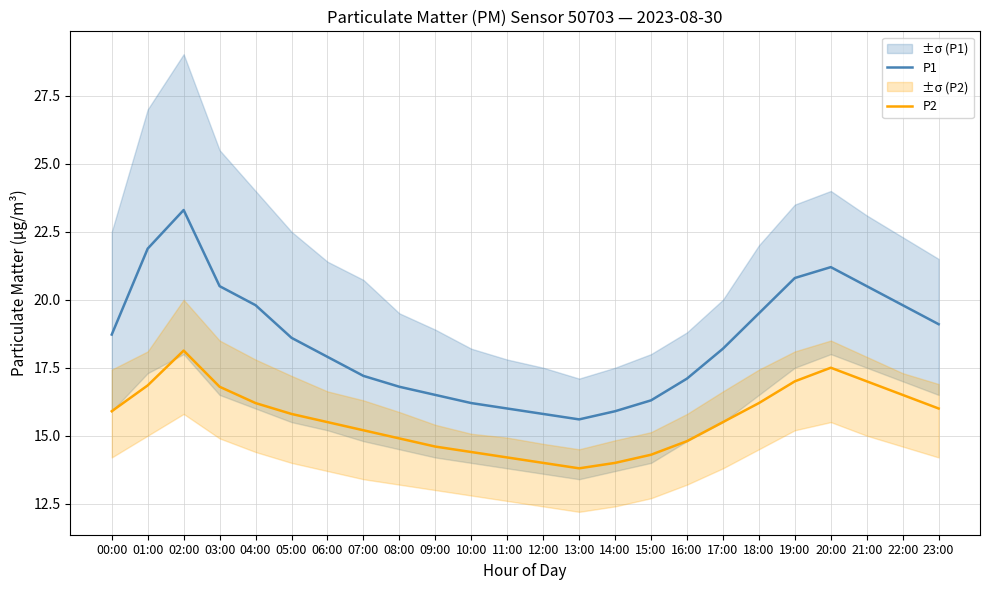

What is the approximate value of P1 at 04:00?

19.8